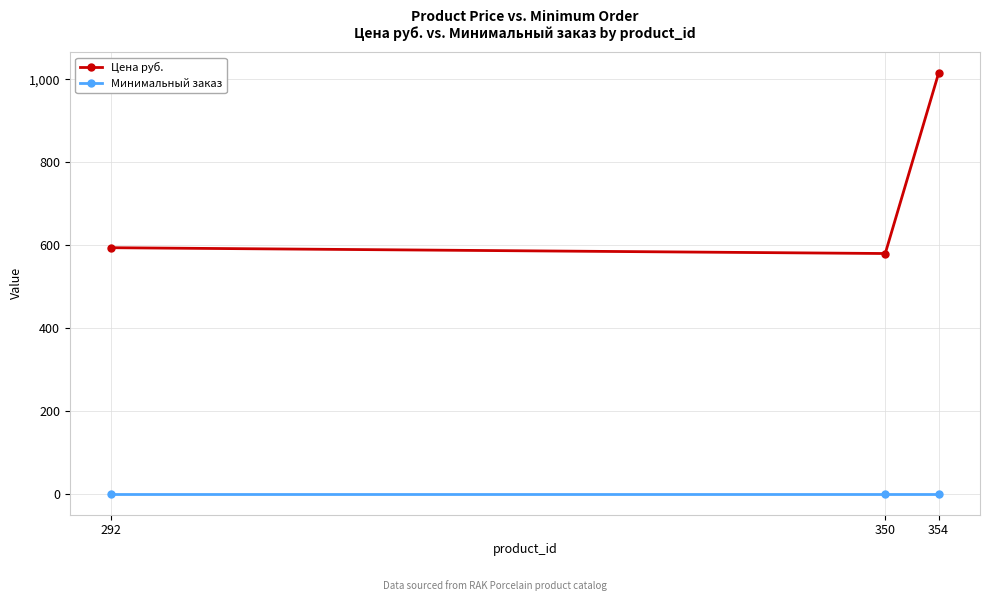

Reading left to right, list all the values displayed in this chart.

Цена руб.: 594	580	1015
Минимальный заказ: 1	1	1